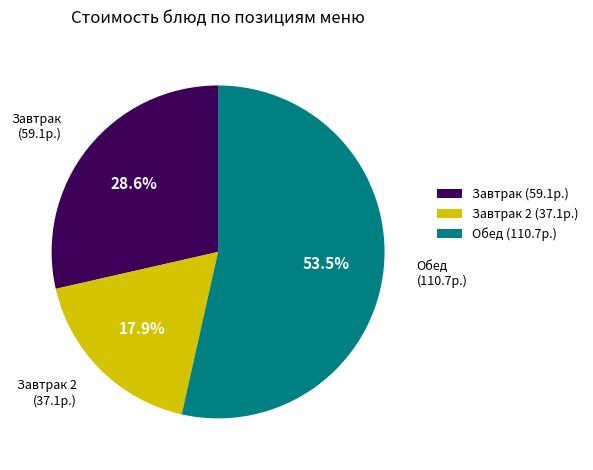

Which slice is the smallest?

Завтрак 2 (37.1р.)